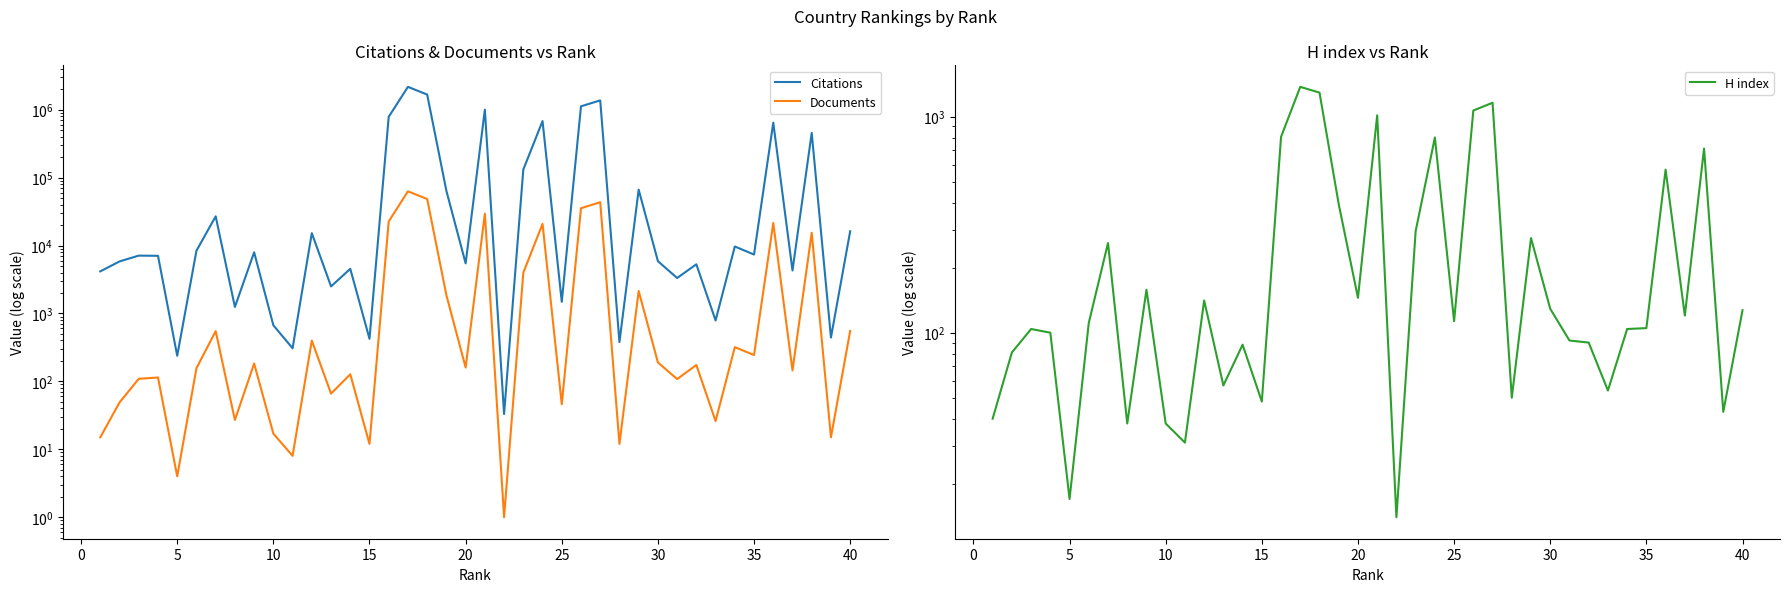

What is the sum of all Citations values?

10296027